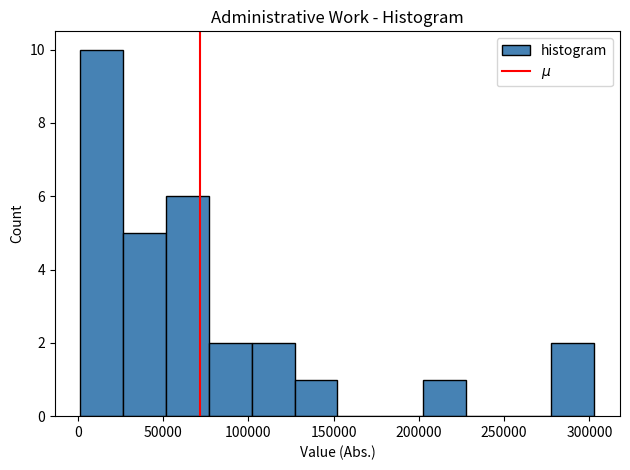

Over which range of the x-axis is the bar tallest?

0 to 25000